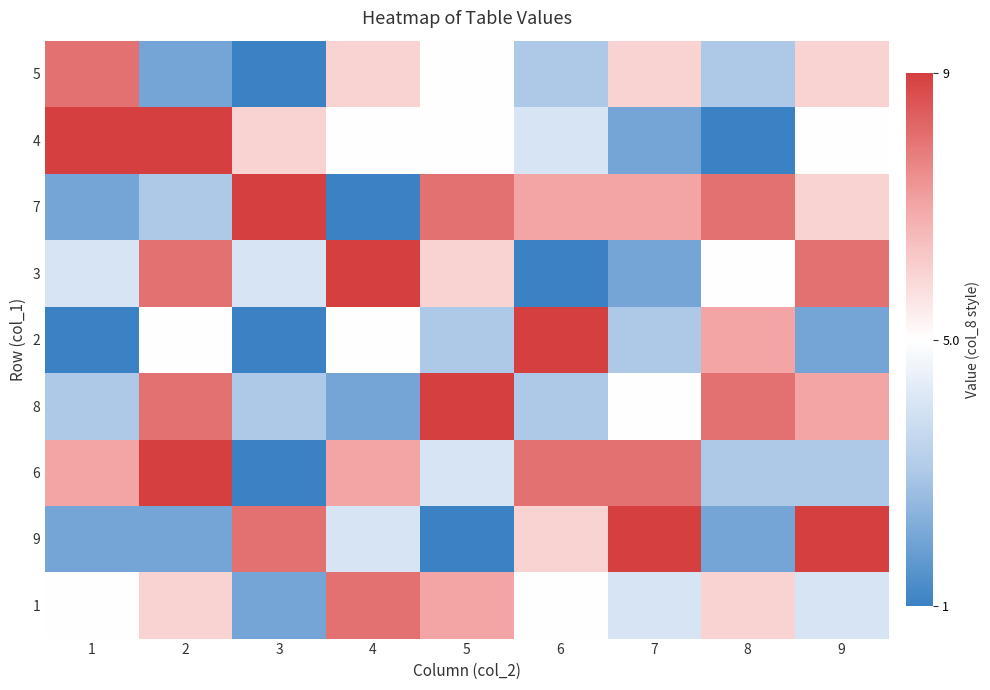

Between 5 and 4, which is larger?

4